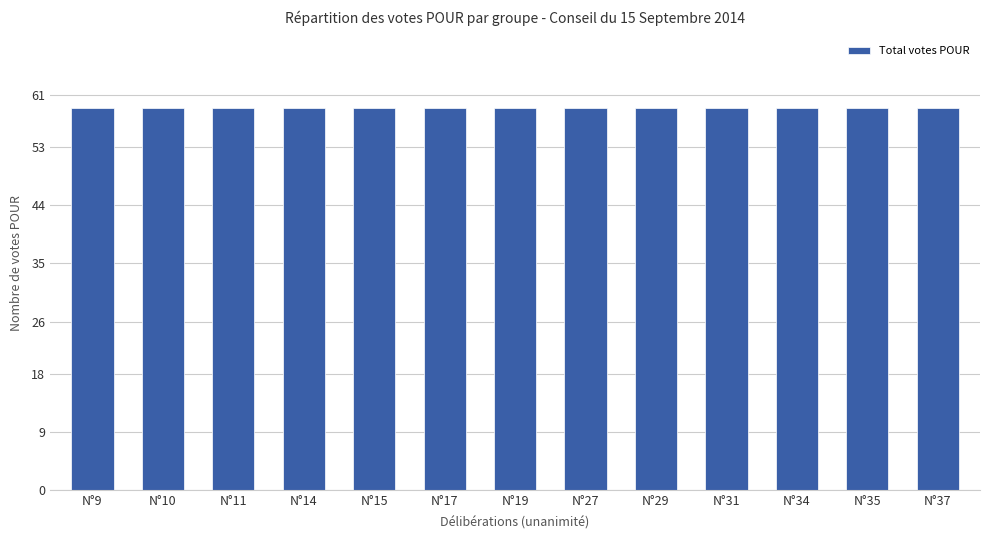

Rank the categories by RCGE pour value from lowest to highest.

N°9, N°10, N°11, N°14, N°15, N°17, N°19, N°27, N°29, N°31, N°34, N°35, N°37